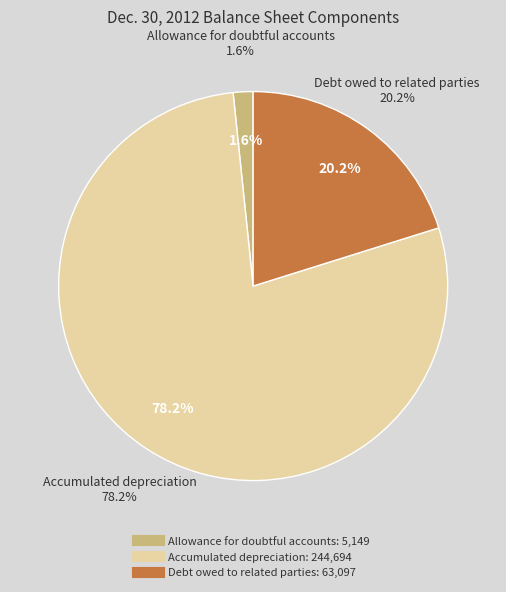

To the nearest percent, what is the difference between the largest and smallest slice percentages?

77%